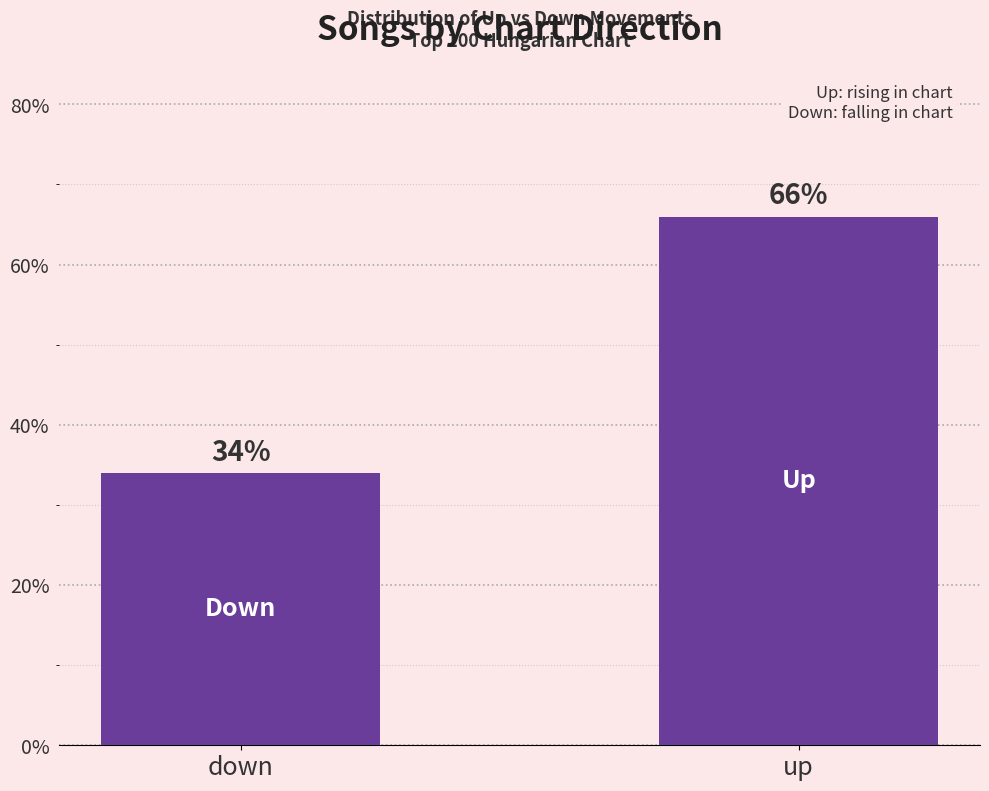

Reading left to right, transcribe all the data shown in this chart.

34	66